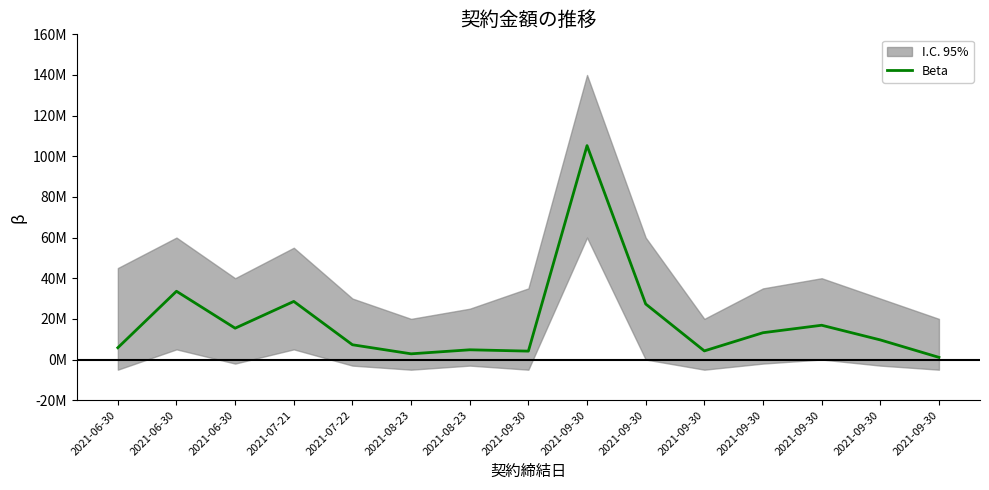

True or false: the data has more than 0 interior local peaks.

True